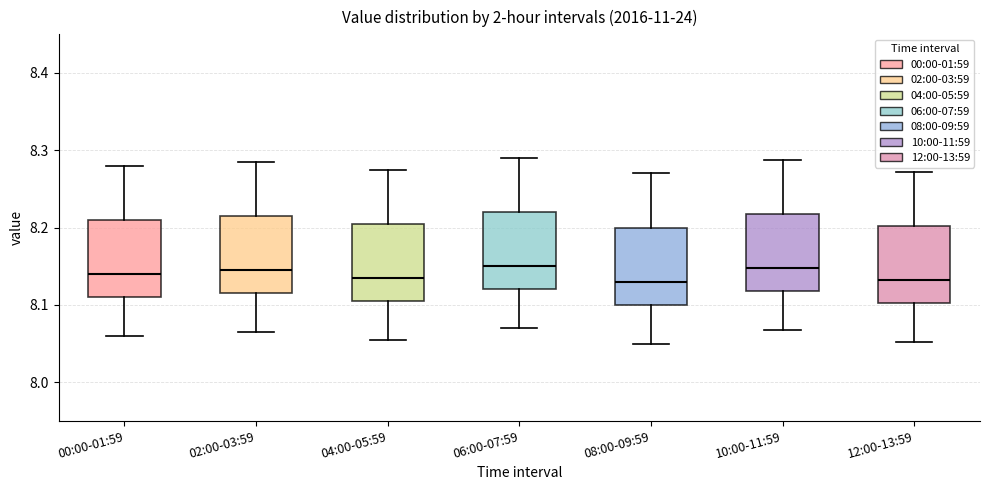

Reading left to right, read every box against the y-axis: the position of its median line, the range the box covers, and the ends of its whiskers. The values are not printed on the chart, so give them approximately, as read against the axis.

00:00-01:59: median 8.14, box 8.11 to 8.21, whiskers 8.06 to 8.28
02:00-03:59: median 8.15, box 8.12 to 8.22, whiskers 8.07 to 8.29
04:00-05:59: median 8.14, box 8.11 to 8.21, whiskers 8.06 to 8.28
06:00-07:59: median 8.15, box 8.12 to 8.22, whiskers 8.07 to 8.29
08:00-09:59: median 8.13, box 8.10 to 8.20, whiskers 8.05 to 8.27
10:00-11:59: median 8.15, box 8.12 to 8.22, whiskers 8.07 to 8.29
12:00-13:59: median 8.13, box 8.10 to 8.20, whiskers 8.05 to 8.27